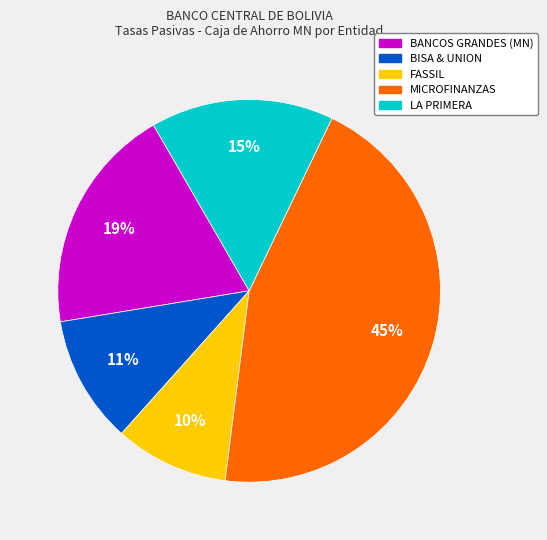

How many segments does this pie chart have?

5